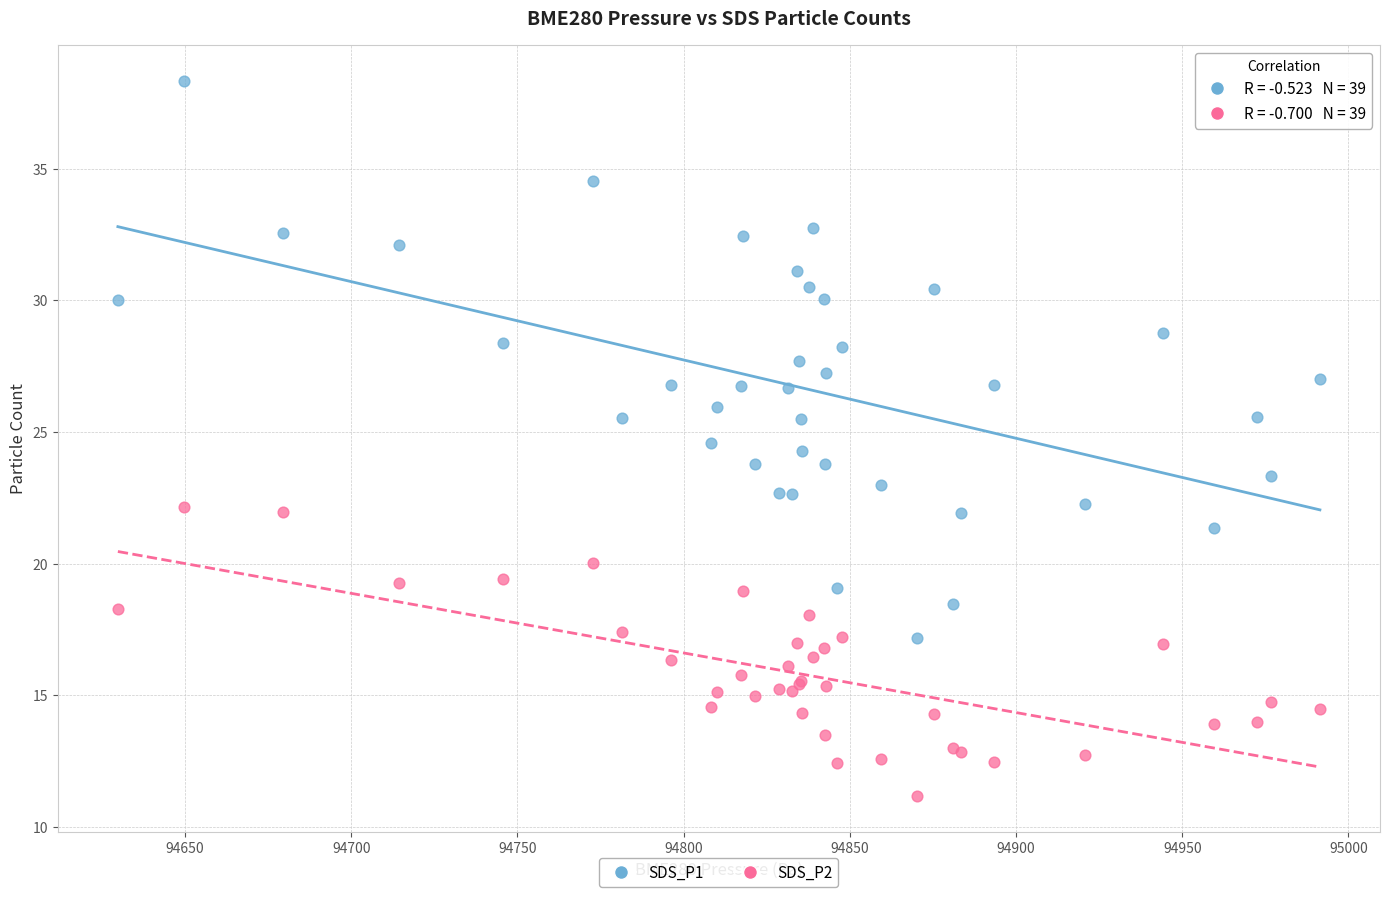

What is the X range (max minus min) for the scatter plot?

361.6